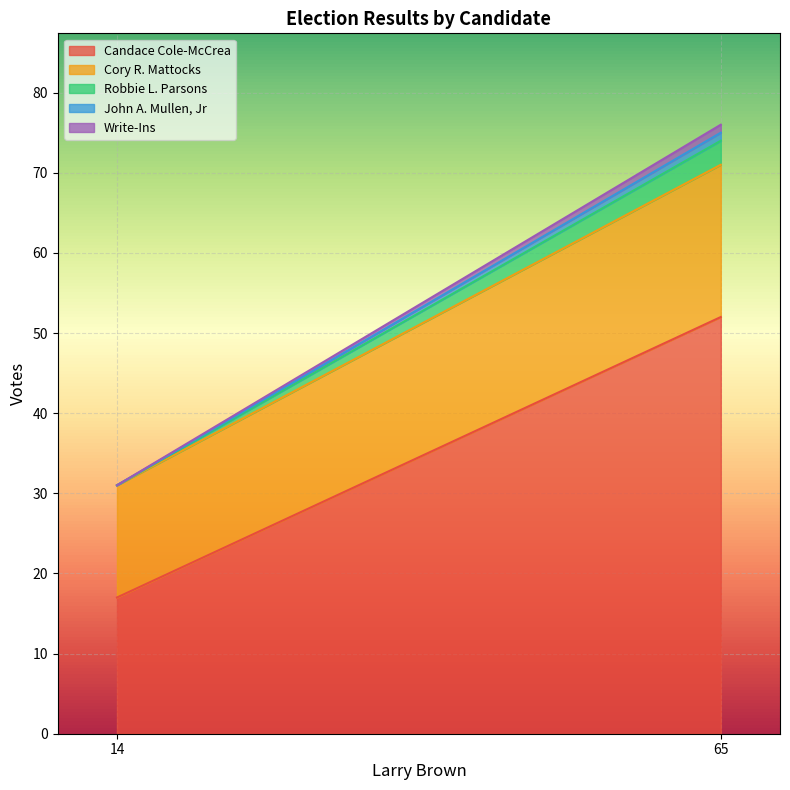

What are all the series names shown in the legend?

Candace Cole-McCrea, Cory R. Mattocks, Robbie L. Parsons, John A. Mullen, Jr, Write-Ins